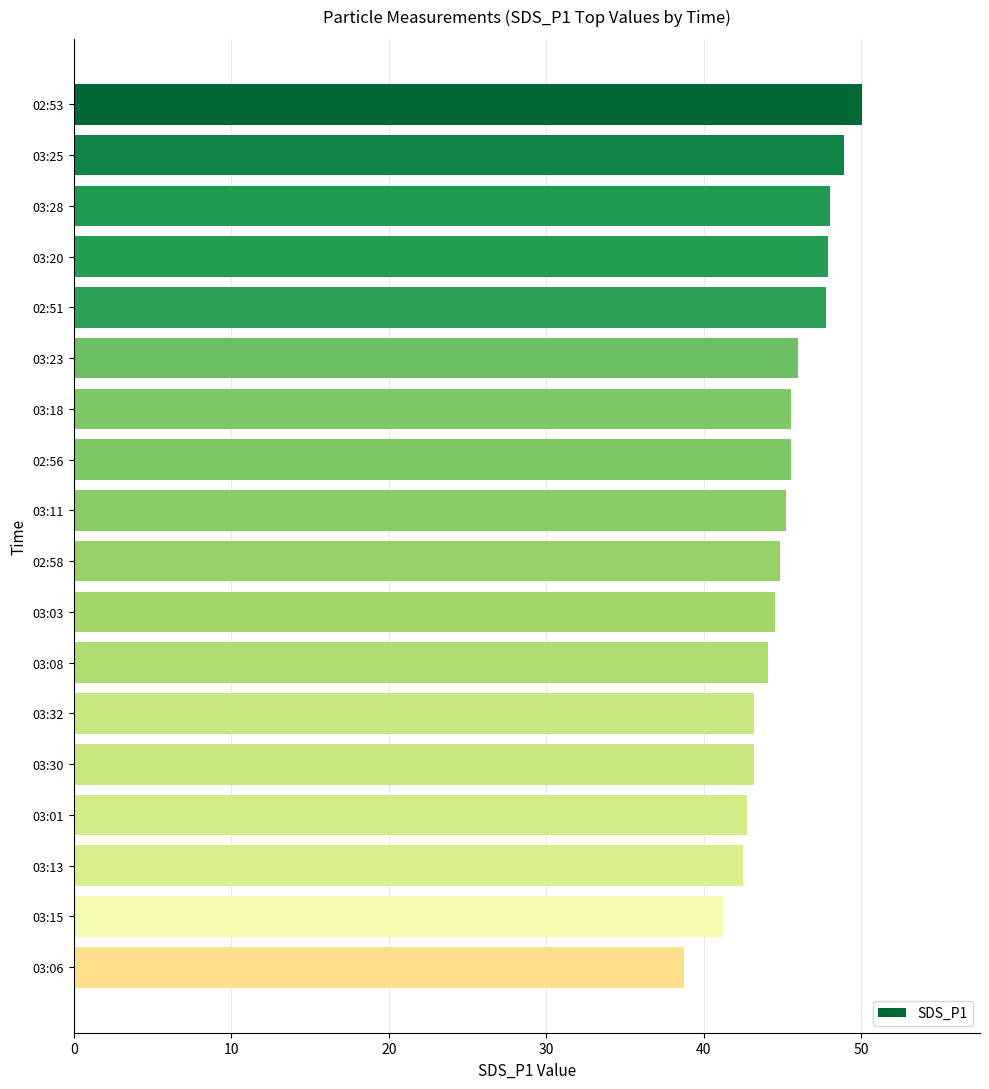

The chart shows a value of 45.2 at 03:11. True or false?

True